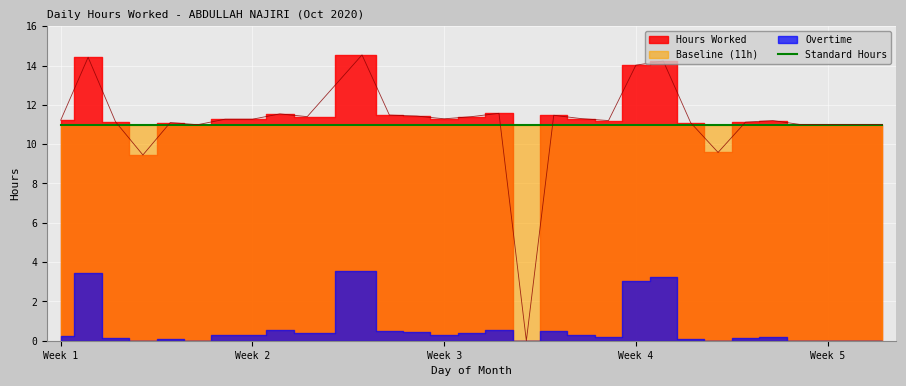

How many data points in Hours Worked are less than 11?

4